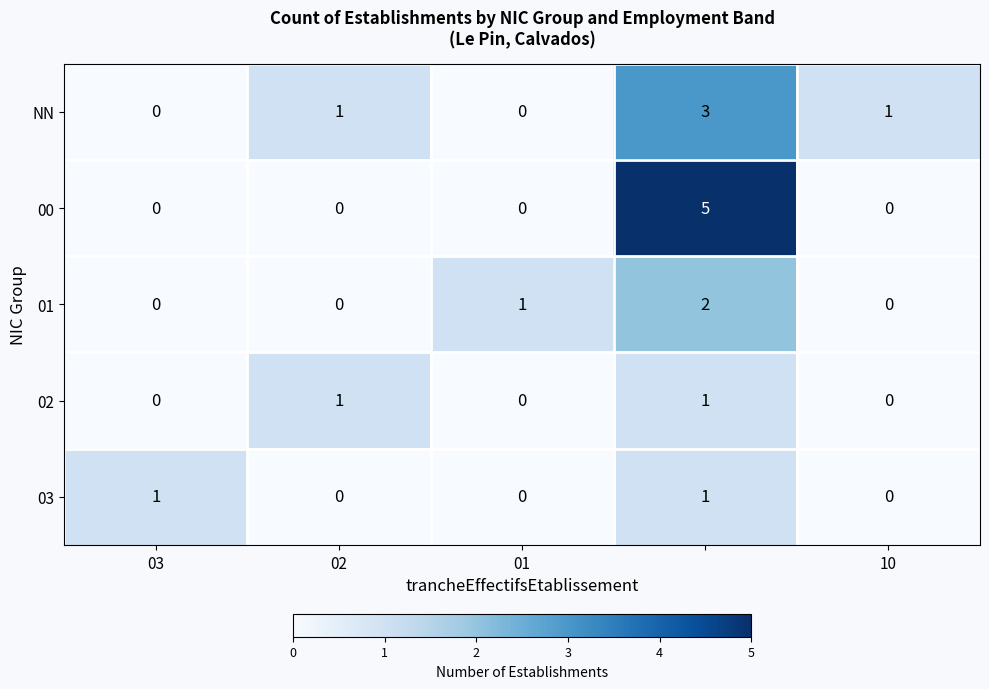

Count the NN values in the range 0 to 1.

4